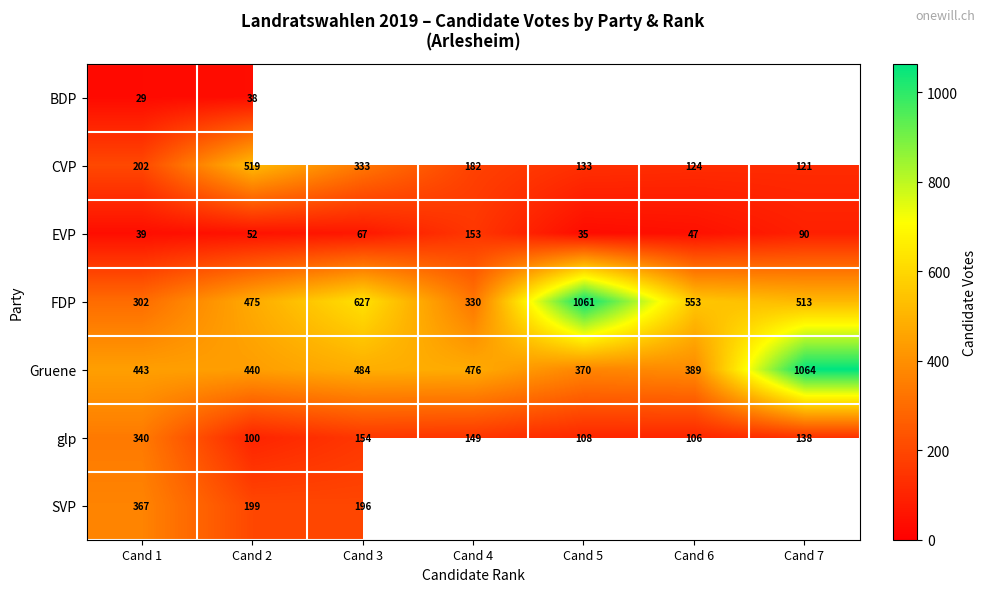

Is the value of Gruene at Cand 7 greater than the value of FDP at Cand 3?

Yes